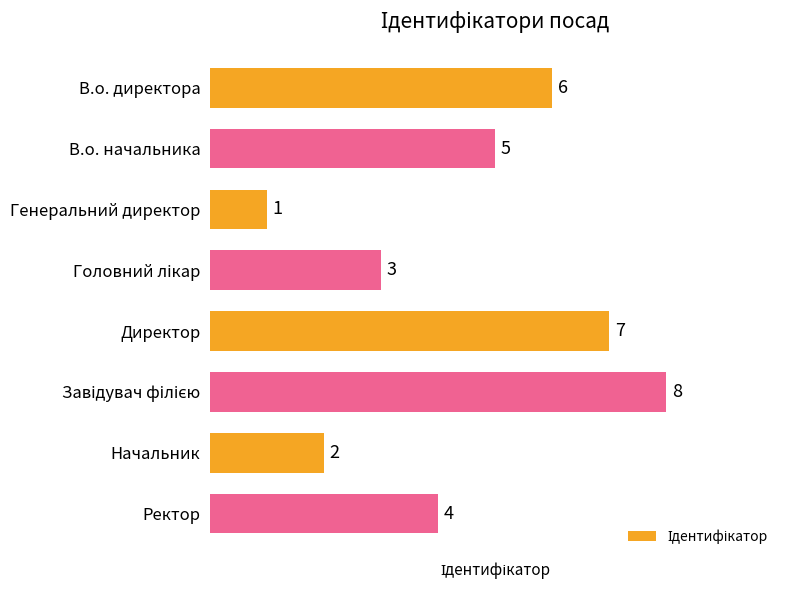

Reading top to bottom, extract all data points from this chart.

6	5	1	3	7	8	2	4